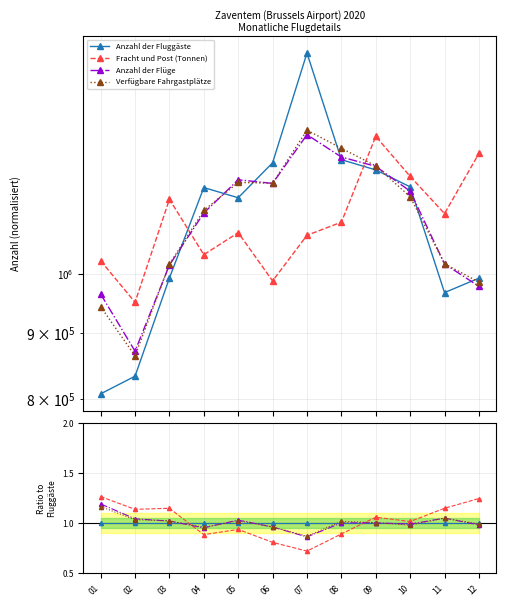

Reading right to left, transcribe all the data shown in this chart.

Anzahl der Fluggäste: 12=992200.0	11=966992.0	10=1167494.0	09=1203318.0	08=1225467.0	07=1482013.0	06=1218704.0	05=1145085.0	04=1166070.0	03=992450.0	02=833178.0	01=807349.0
Fracht und Post (Tonnen): 12=1239143.0	11=1113199.3	10=1189591.4	09=1277364.2	08=1096279.2	07=1070949.5	06=987306.0	05=1076035.6	04=1034591.5	03=1142003.7	02=950444.4	01=1023412.2
Anzahl der Flüge: 12=977827.9	11=1017700.4	10=1158559.9	09=1211011.3	08=1231303.6	07=1281263.0	06=1174698.8	05=1182412.2	04=1114415.2	03=1015564.4	02=871144.9	01=964418.3
Verfügbare Fahrgastplätze: 12=985188.5	11=1018054.0	10=1147081.9	09=1211967.9	08=1250700.3	07=1291621.8	06=1175098.8	05=1176836.1	04=1119475.6	03=1017366.6	02=863846.1	01=943082.3